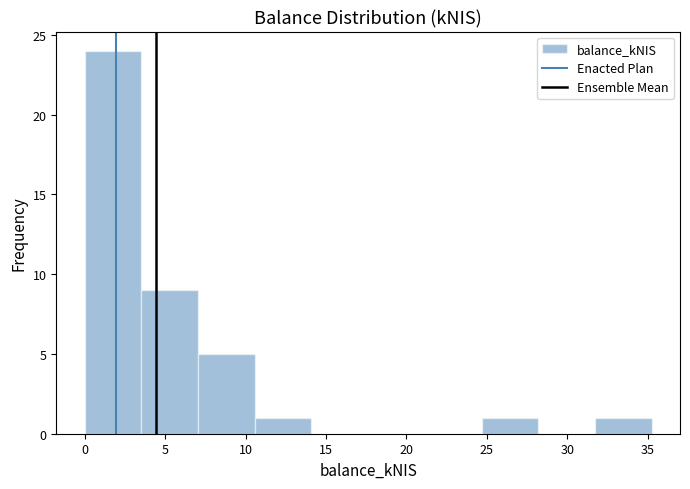

Over which range of the x-axis is the bar tallest?

0.0 to 3.5